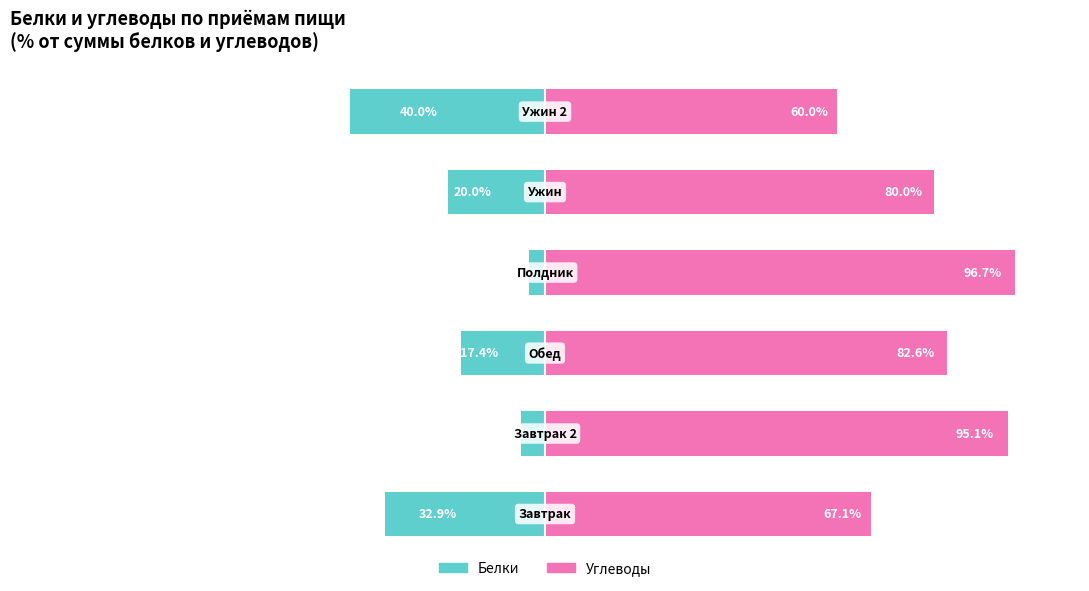

What is the lowest value of the Белки (% от Б+У) series?

-40.0